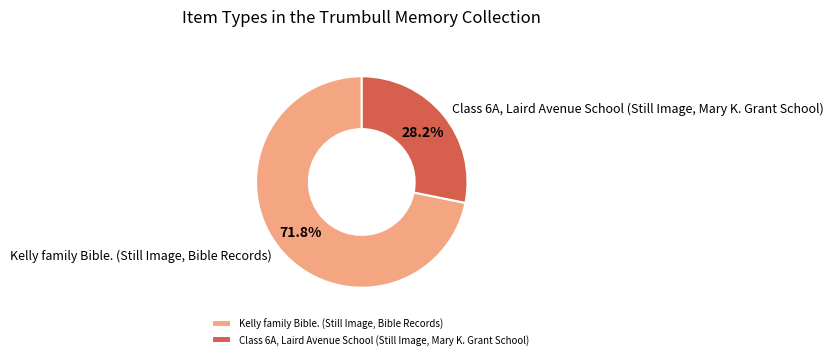

To the nearest percent, what is the difference between the Class 6A, Laird Avenue School (Still Image, Mary K. Grant School) and Kelly family Bible. (Still Image, Bible Records) slice percentages?

44%